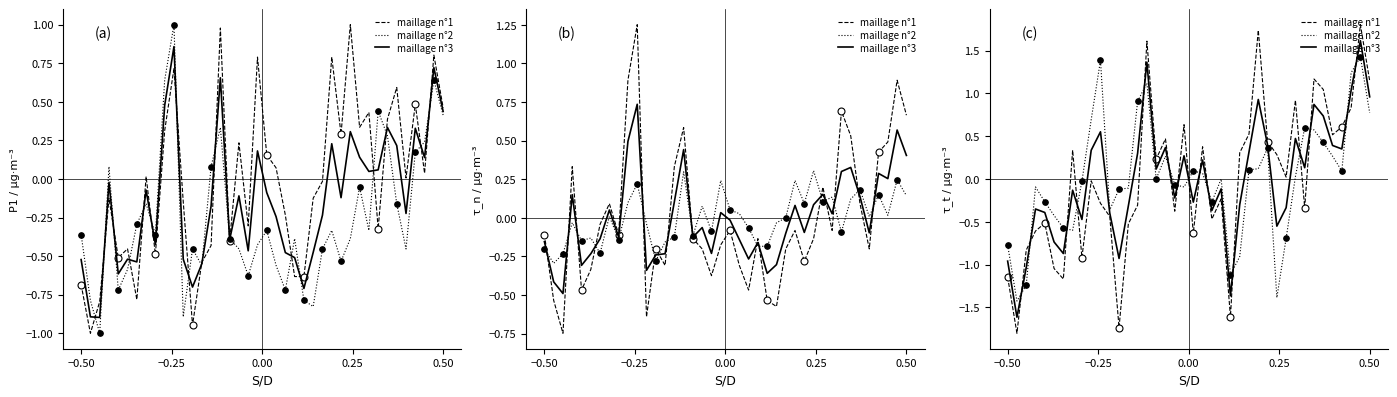

What is the lowest value of the maillage n°2 series?

-1.4